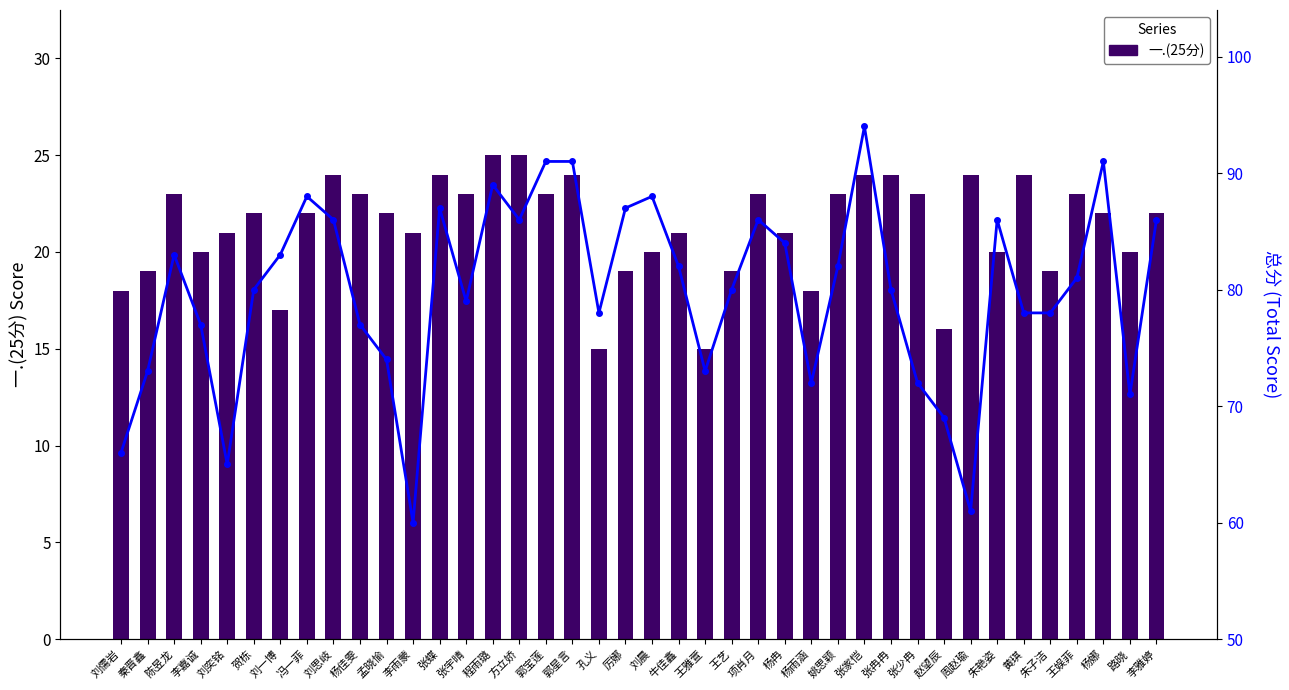

What is the spread (max minus min) of values at 孟晓愉?

52